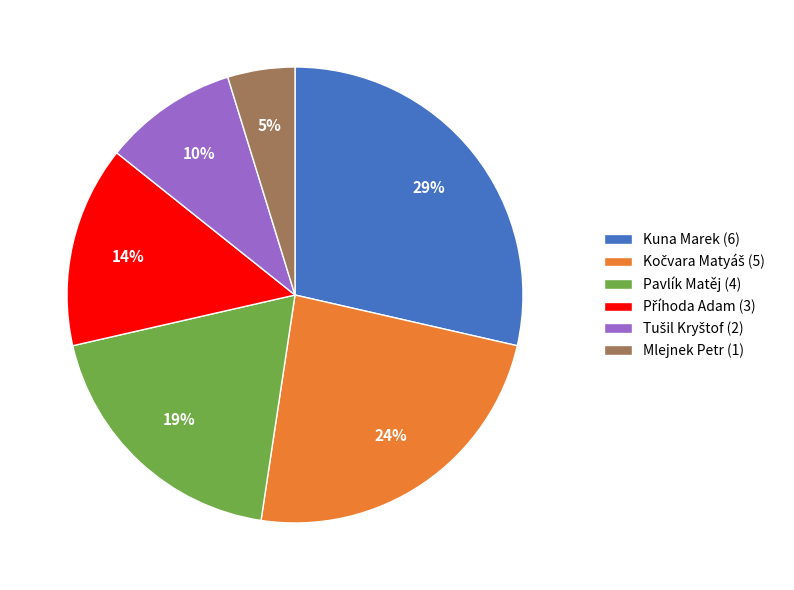

True or false: Mlejnek Petr (1) accounts for 5% of the total.

True